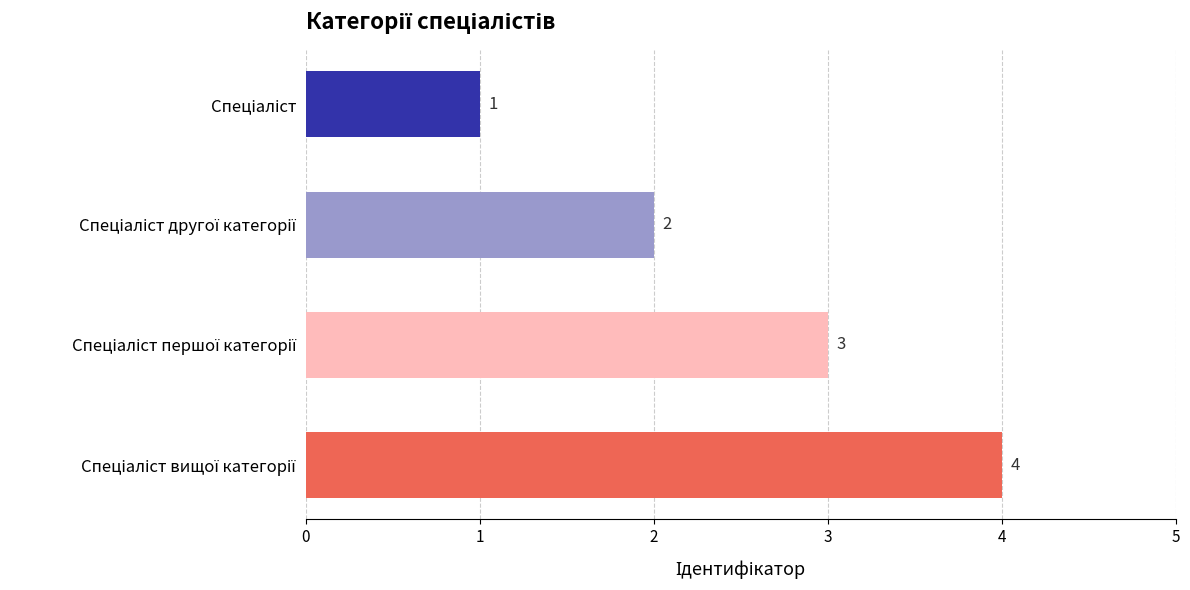

What is the difference between the maximum and minimum values?

3